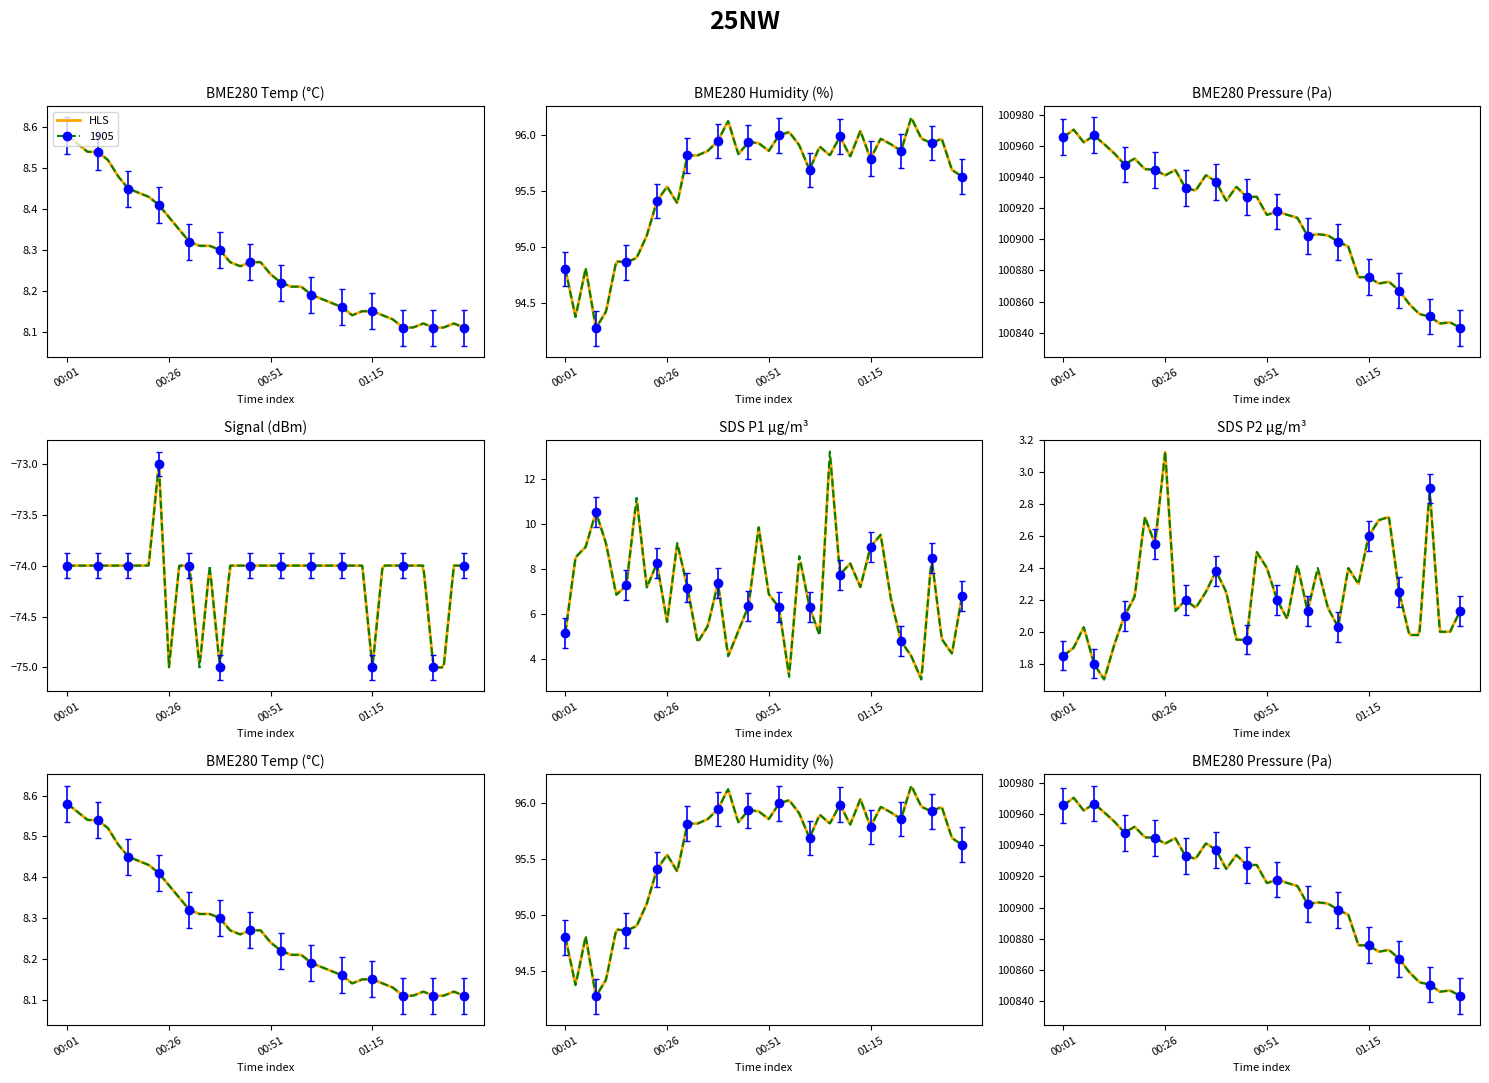

What is the difference between the SDS_P2 values at 15 and 30?

0.2